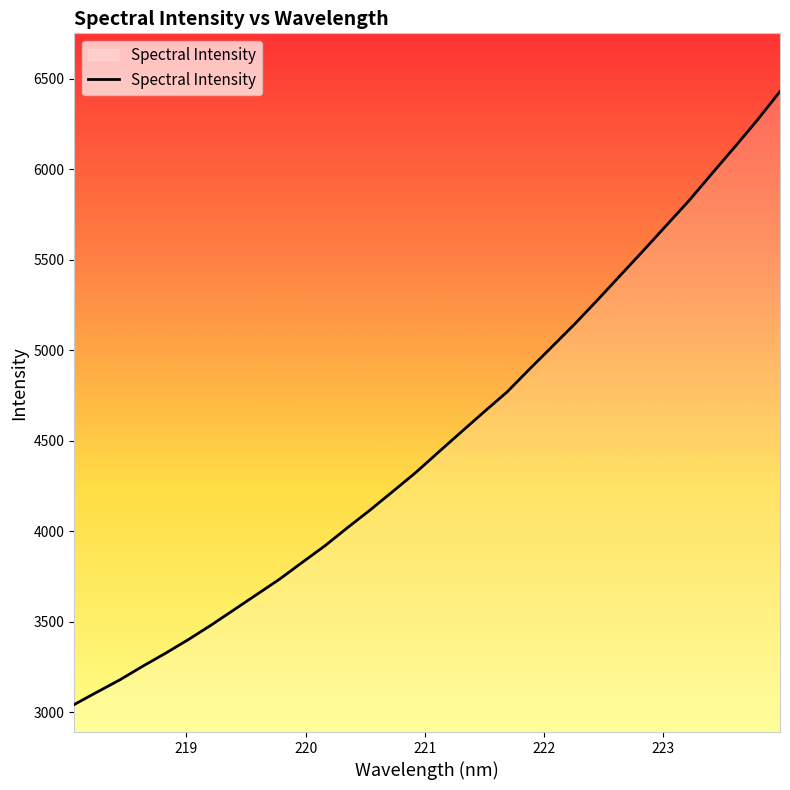

How many values are below 4437?

16